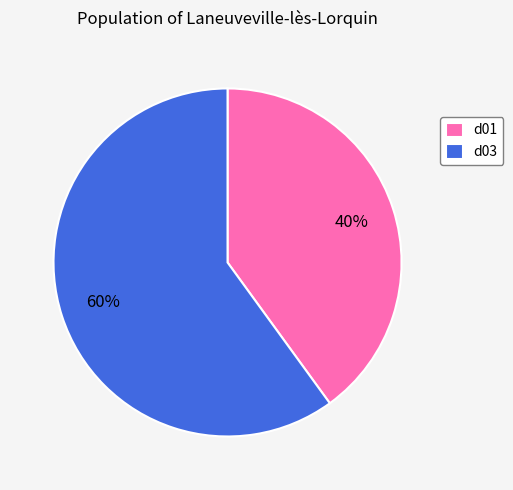

True or false: d03 accounts for 73% of the total.

False